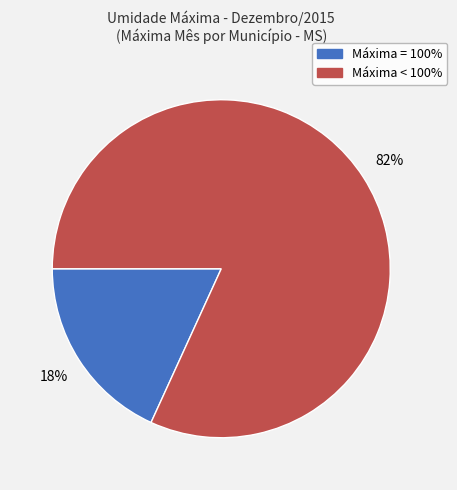

To the nearest percent, what is the difference between the largest and smallest slice percentages?

64%